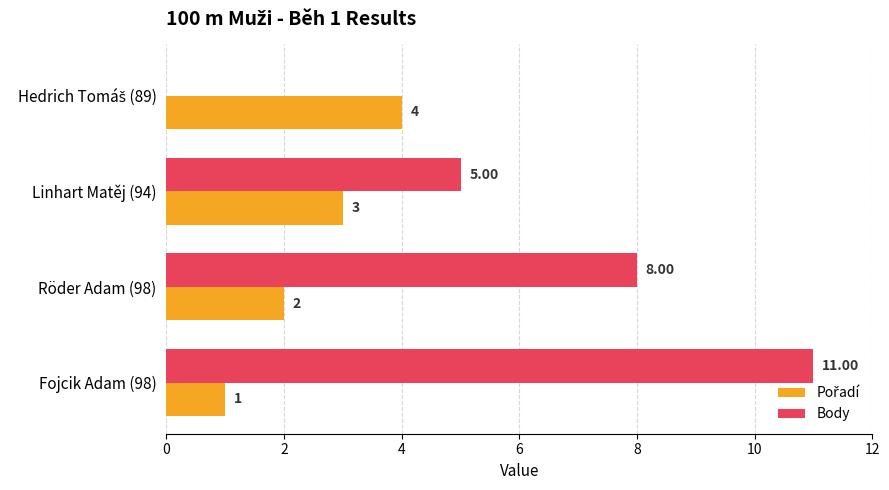

Which series has the largest total across all categories?

Body